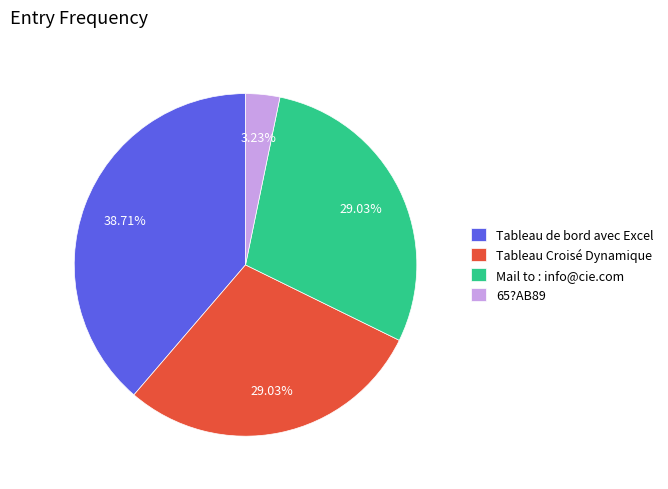

Between Tableau de bord avec Excel and Mail to : info@cie.com, which is larger?

Tableau de bord avec Excel